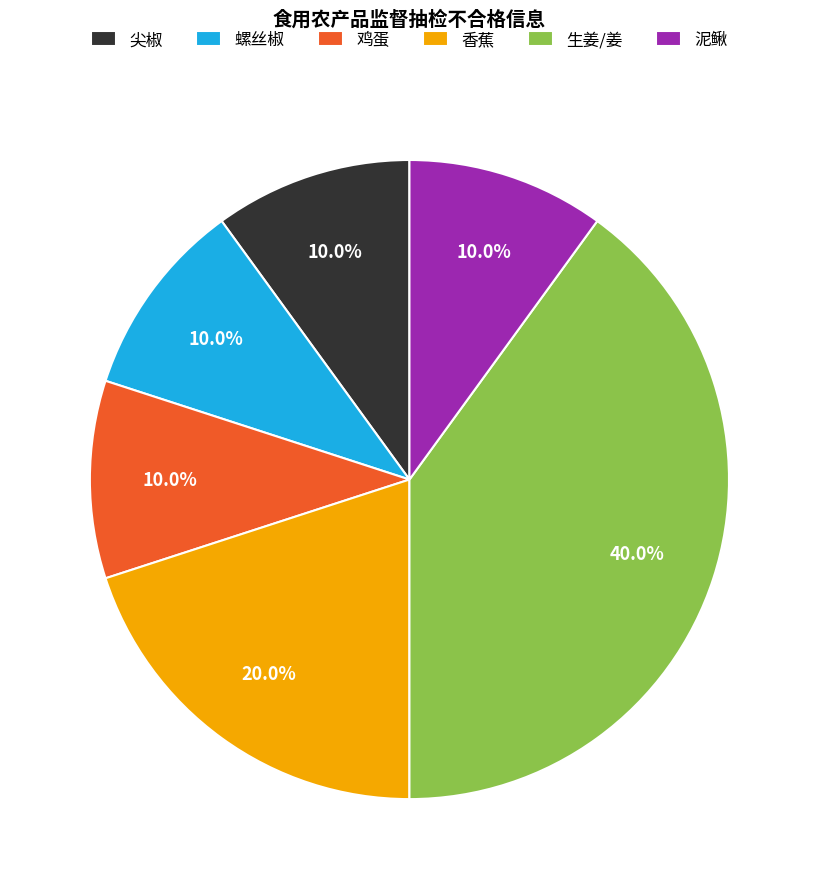

How many slices are in this pie chart?

6